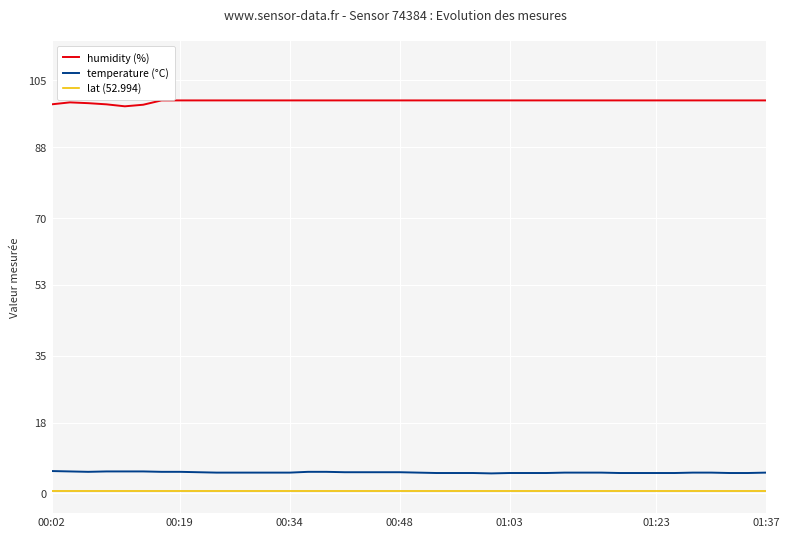

What is the greatest value displayed?

99.9